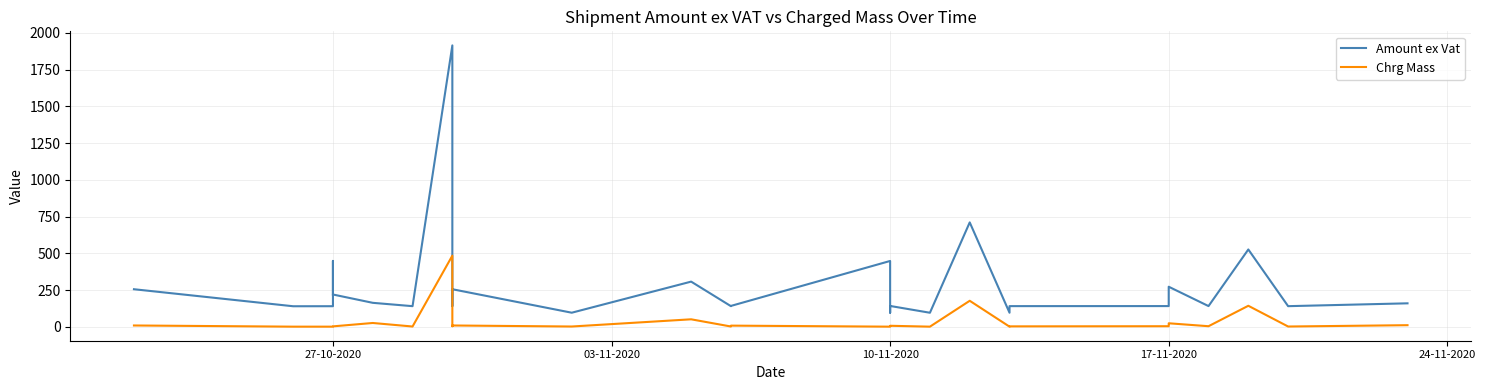

True or false: Amount ex Vat has more than 2 points higher than both neighbors.

True